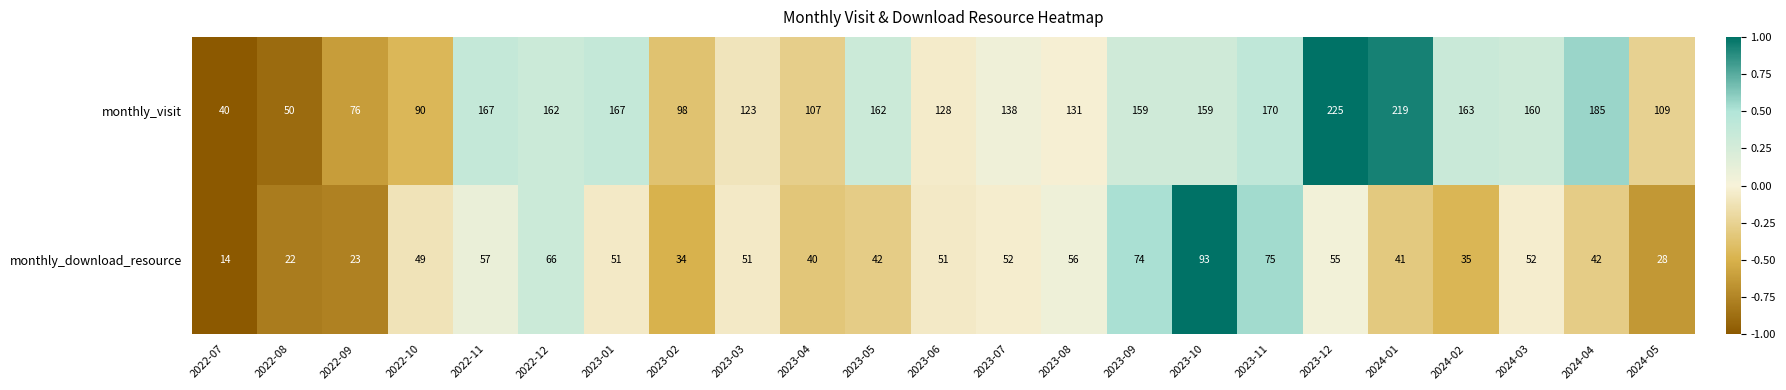

What is the difference between the second highest and minimum values in the monthly_download_resource series?

61